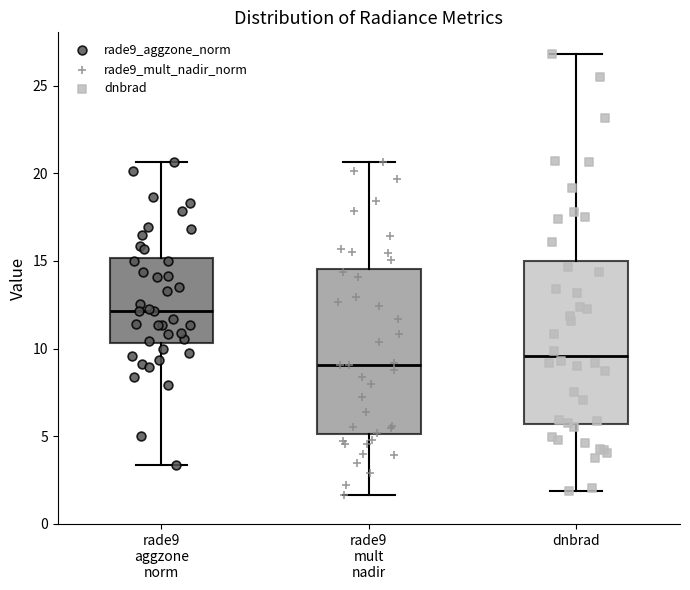

Where is the upper edge of the box for rade9 aggzone norm on the y-axis? The values are not printed on the chart, so give them approximately, as read against the axis.

15.0